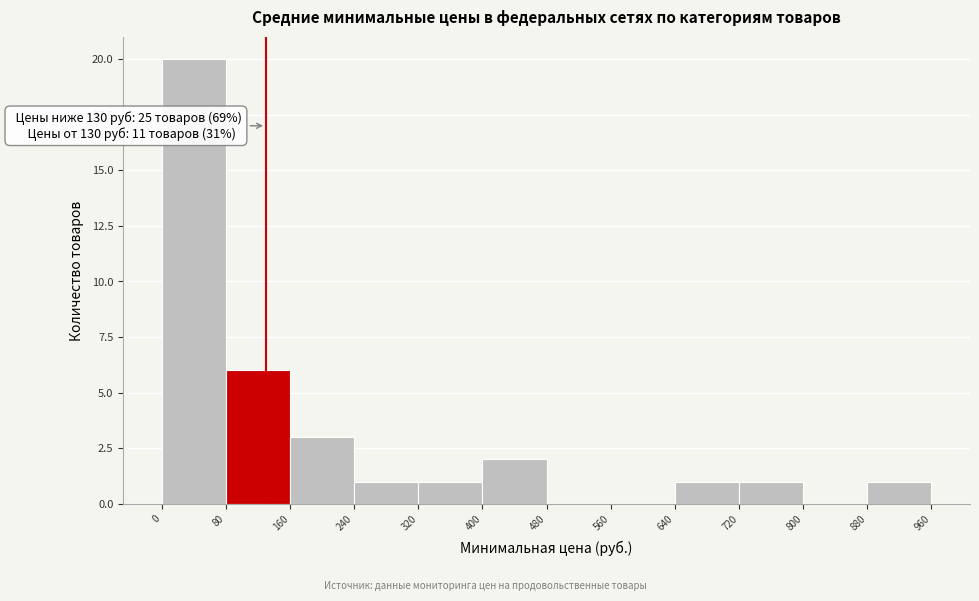

Over which range of the x-axis is the bar tallest?

0 to 80